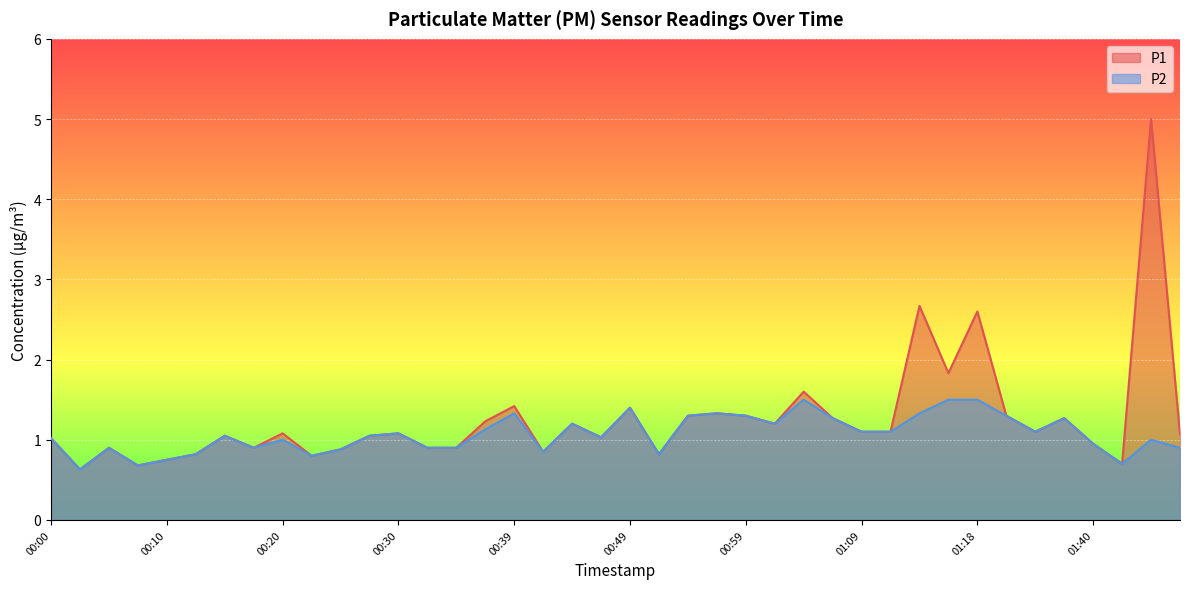

True or false: P2 and P1 intersect in this chart.

False